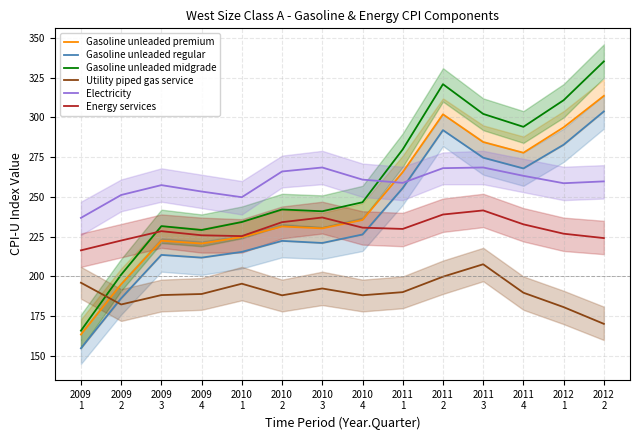

What is the average value of the Electricity series?

258.7